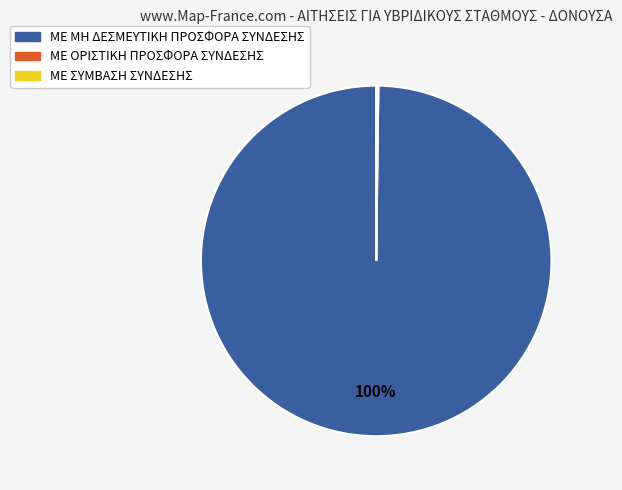

What is the largest slice in the pie chart?

ΜΕ ΜΗ ΔΕΣΜΕΥΤΙΚΗ ΠΡΟΣΦΟΡΑ ΣΥΝΔΕΣΗΣ